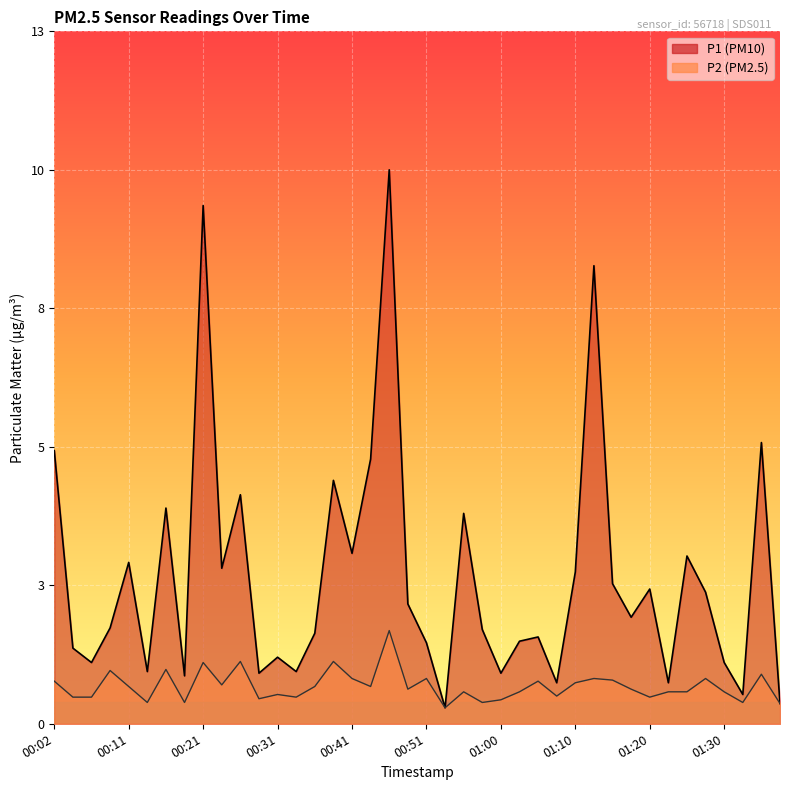

At which label does P1 first exceed 2?

00:02